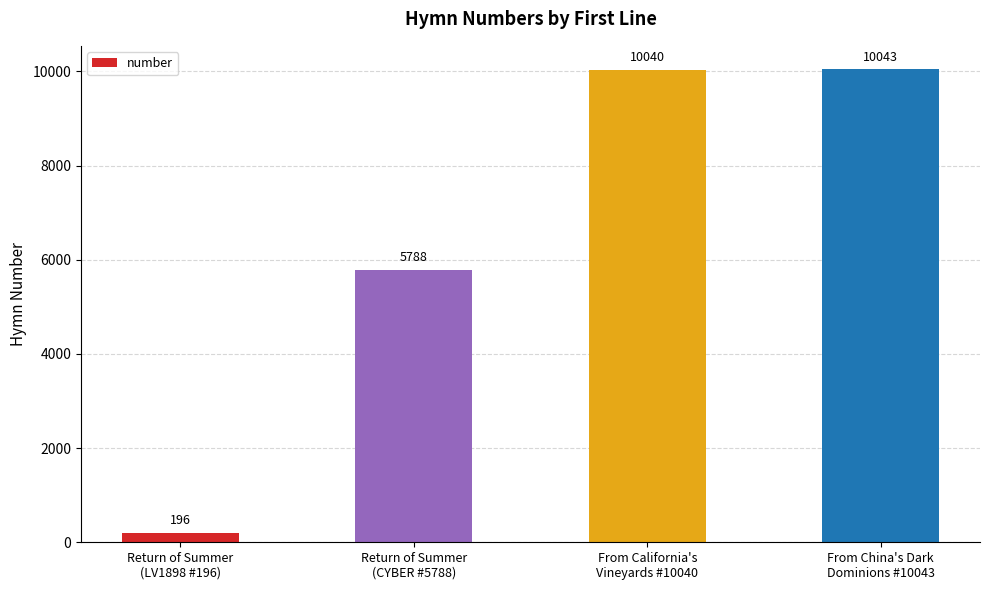

What is the value of the 2nd bar from the left?

5788